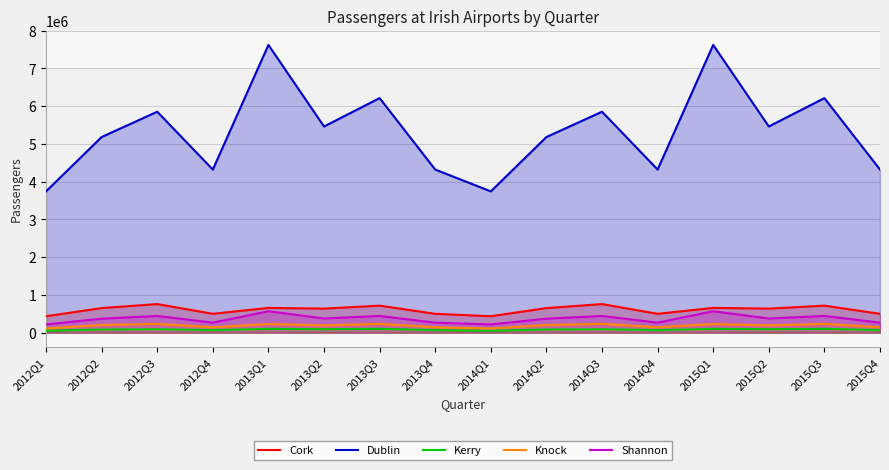

Which series has the largest range (max minus min)?

Dublin